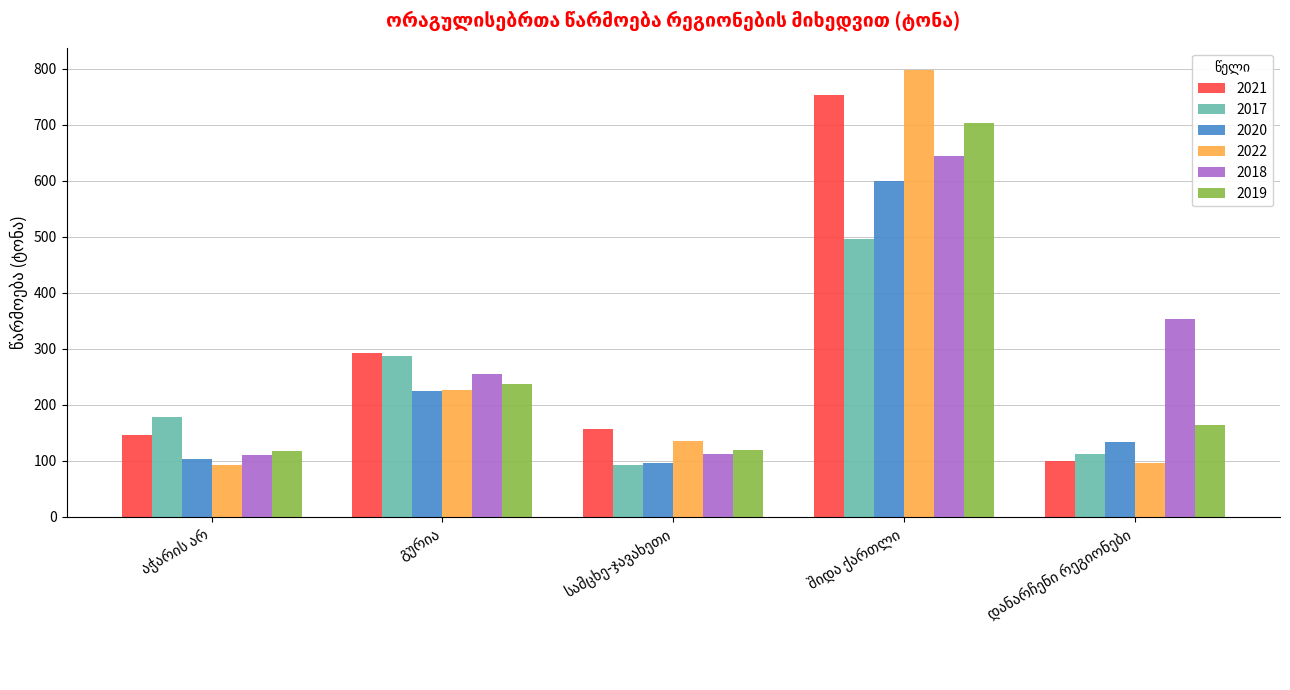

How many bars are there in each group?

6